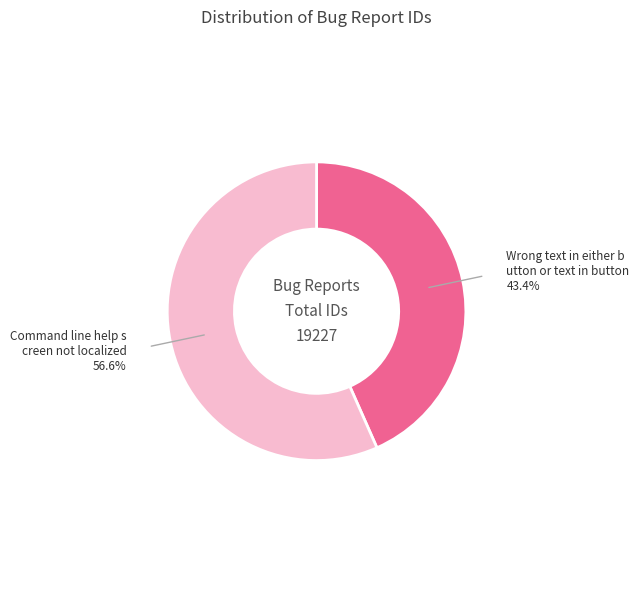

Is there any slice that represents more than half of the pie?

Yes